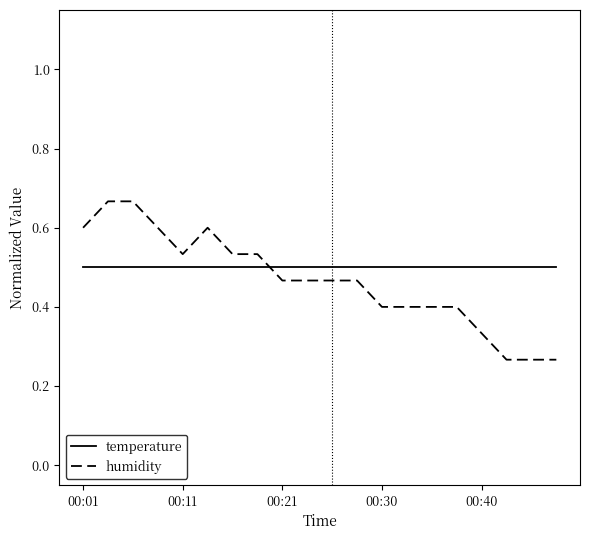

Which series has the largest range (max minus min)?

humidity